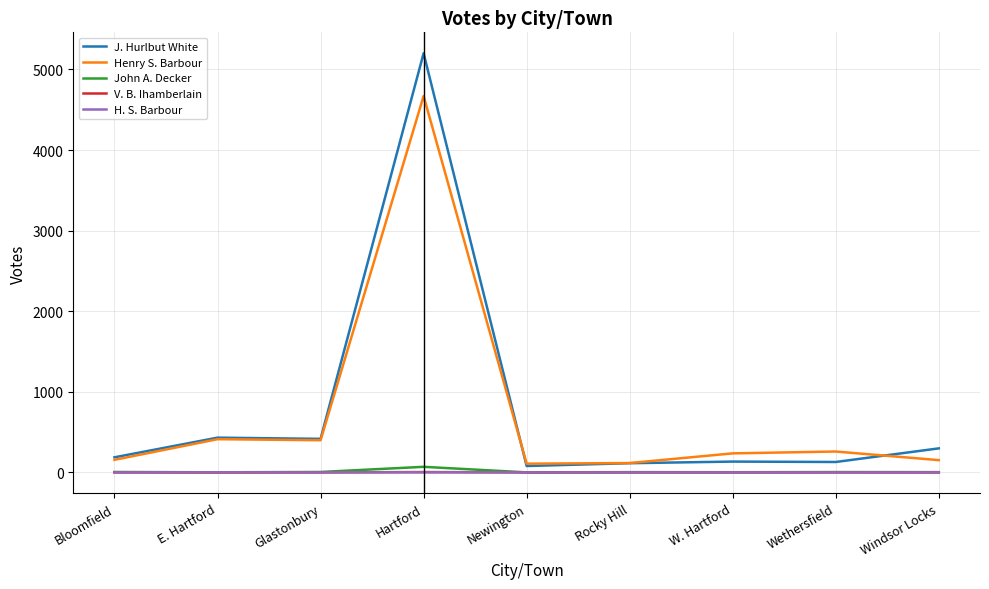

What is the sum of all H. S. Barbour values?

2